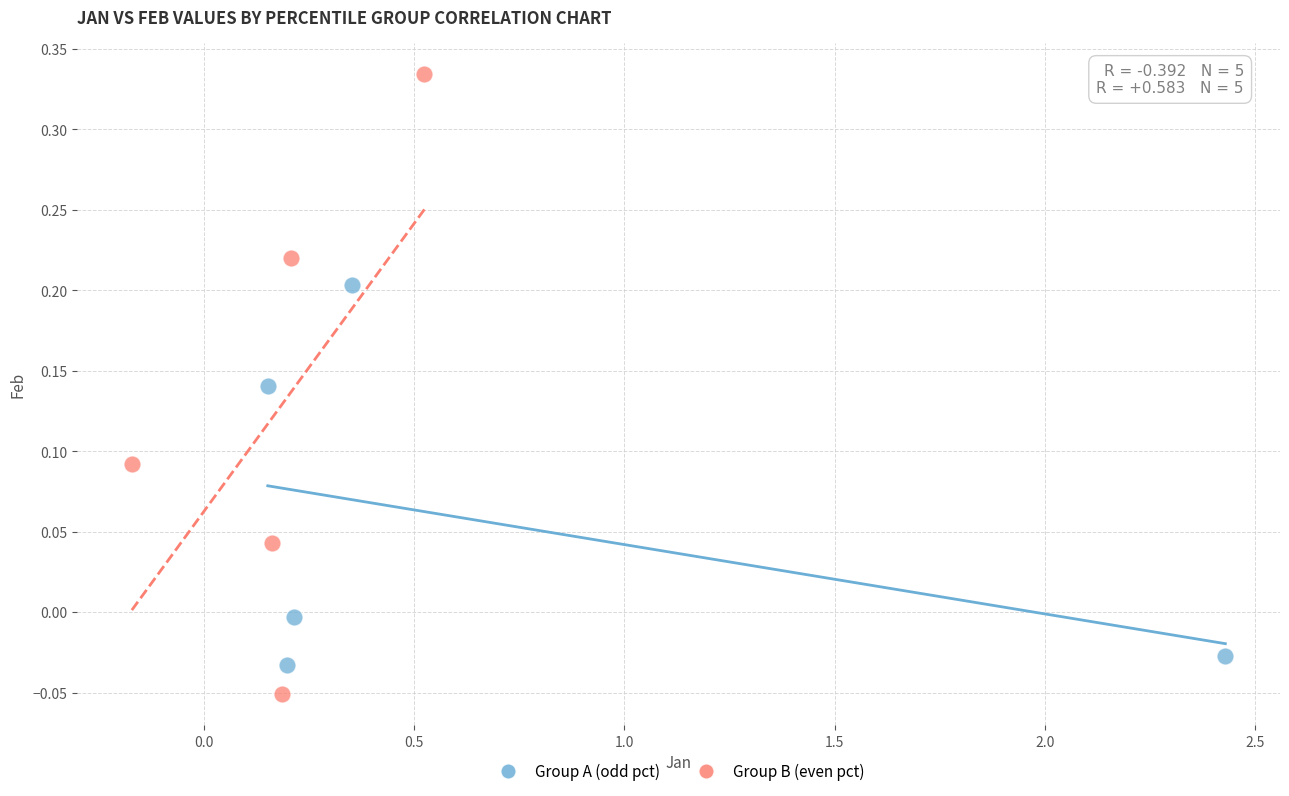

Which series has the largest Y range (max minus min)?

Group B (even pct)